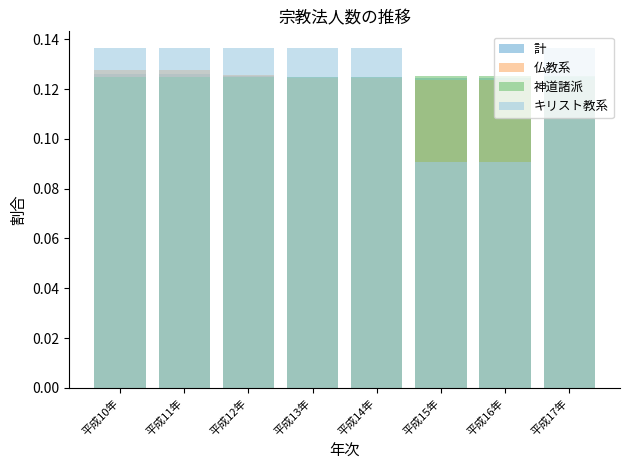

True or false: キリスト教系 has a value of 0.1 at 平成14年.

False